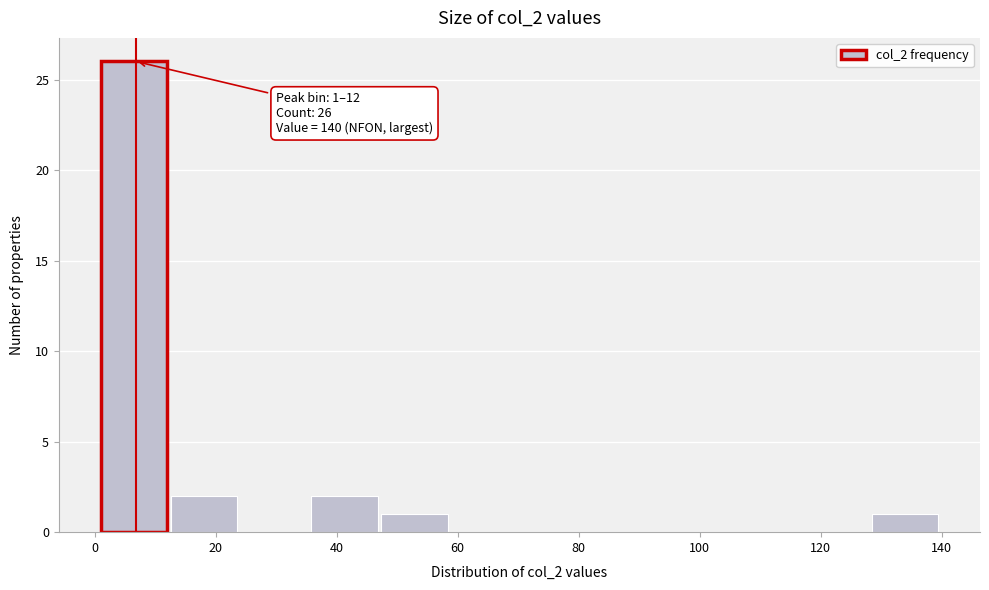

Over which range of the x-axis is the bar tallest?

2 to 12